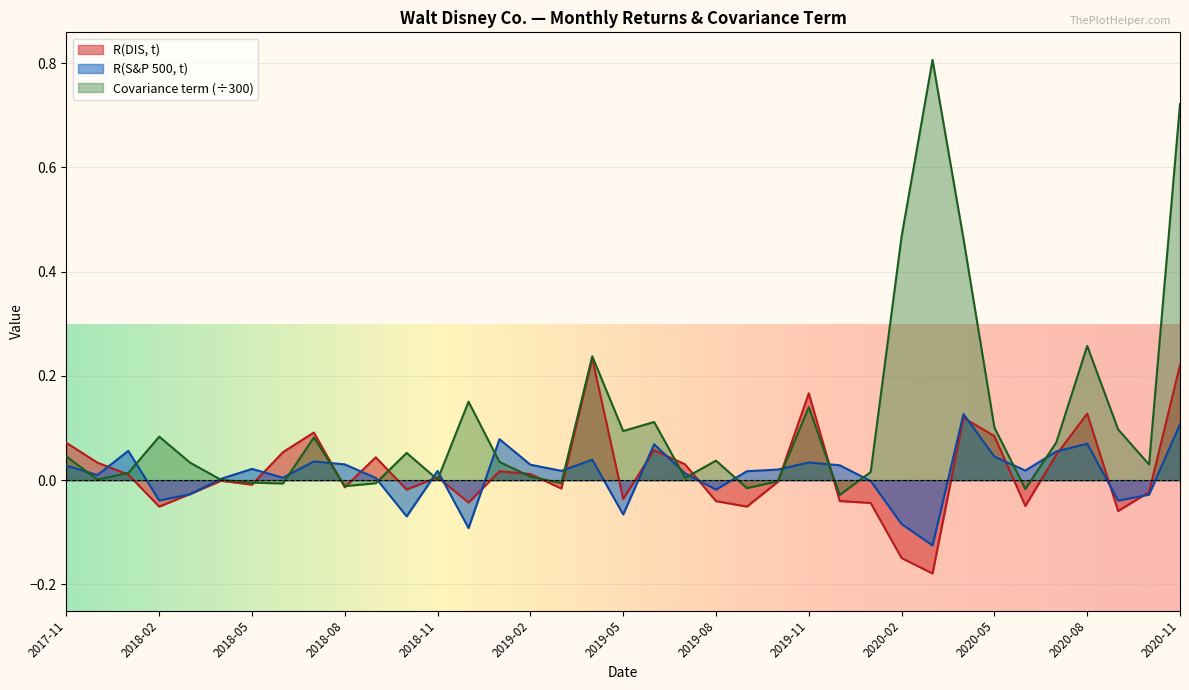

Reading left to right, extract all data points from this chart.

R(DIS, t): 2017-11=0.1	2017-12=0.0	2018-01=0.0	2018-02=-0.1	2018-03=-0.0	2018-04=-0.0	2018-05=-0.0	2018-06=0.1	2018-07=0.1	2018-08=-0.0	2018-09=0.0	2018-10=-0.0	2018-11=0.0	2018-12=-0.0	2019-01=0.0	2019-02=0.0	2019-03=-0.0	2019-04=0.2	2019-05=-0.0	2019-06=0.1	2019-07=0.0	2019-08=-0.0	2019-09=-0.1	2019-10=-0.0	2019-11=0.2	2019-12=-0.0	2020-01=-0.0	2020-02=-0.1	2020-03=-0.2	2020-04=0.1	2020-05=0.1	2020-06=-0.0	2020-07=0.0	2020-08=0.1	2020-09=-0.1	2020-10=-0.0	2020-11=0.2
R(S&P 500, t): 2017-11=0.0	2017-12=0.0	2018-01=0.1	2018-02=-0.0	2018-03=-0.0	2018-04=0.0	2018-05=0.0	2018-06=0.0	2018-07=0.0	2018-08=0.0	2018-09=0.0	2018-10=-0.1	2018-11=0.0	2018-12=-0.1	2019-01=0.1	2019-02=0.0	2019-03=0.0	2019-04=0.0	2019-05=-0.1	2019-06=0.1	2019-07=0.0	2019-08=-0.0	2019-09=0.0	2019-10=0.0	2019-11=0.0	2019-12=0.0	2020-01=-0.0	2020-02=-0.1	2020-03=-0.1	2020-04=0.1	2020-05=0.0	2020-06=0.0	2020-07=0.1	2020-08=0.1	2020-09=-0.0	2020-10=-0.0	2020-11=0.1
Covariance term: 2017-11=0.0	2017-12=0.0	2018-01=0.0	2018-02=0.1	2018-03=0.0	2018-04=0.0	2018-05=-0.0	2018-06=-0.0	2018-07=0.1	2018-08=-0.0	2018-09=-0.0	2018-10=0.1	2018-11=0.0	2018-12=0.2	2019-01=0.0	2019-02=0.0	2019-03=-0.0	2019-04=0.2	2019-05=0.1	2019-06=0.1	2019-07=0.0	2019-08=0.0	2019-09=-0.0	2019-10=-0.0	2019-11=0.1	2019-12=-0.0	2020-01=0.0	2020-02=0.5	2020-03=0.8	2020-04=0.5	2020-05=0.1	2020-06=-0.0	2020-07=0.1	2020-08=0.3	2020-09=0.1	2020-10=0.0	2020-11=0.7